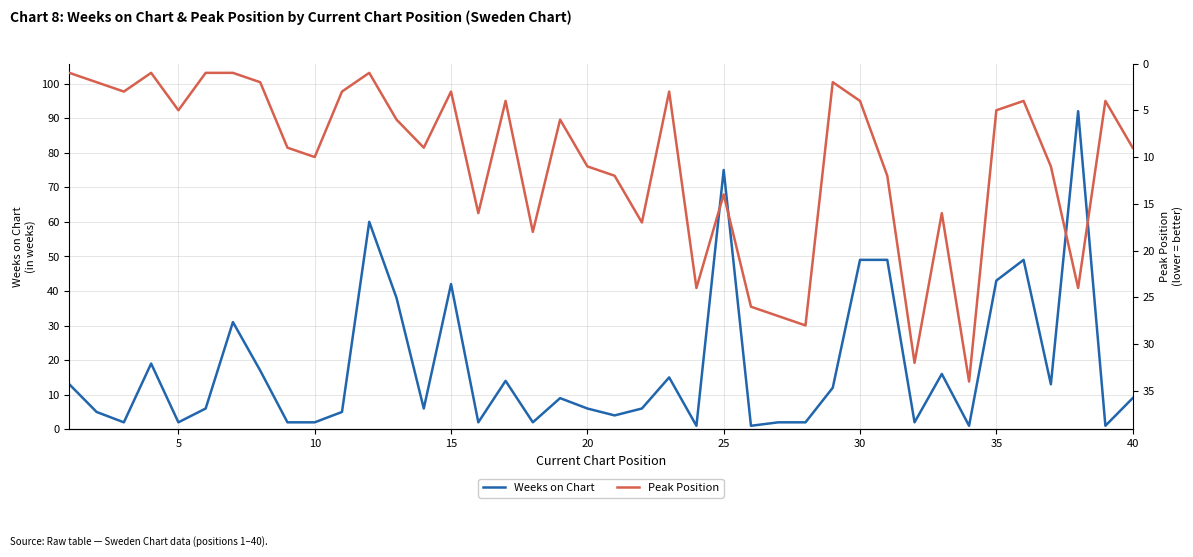

What is the highest value of the Weeks on Chart series?

92